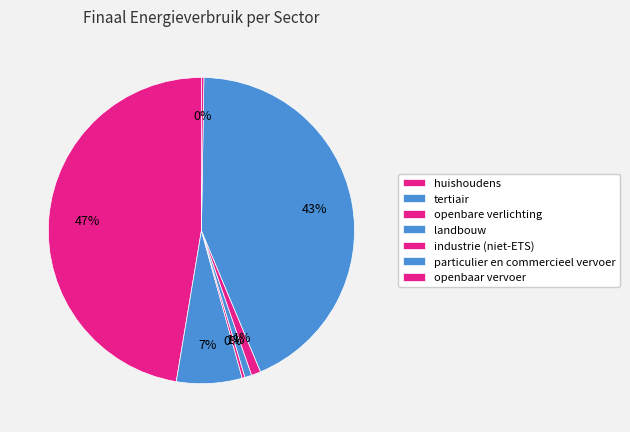

Which category has the smallest portion of the pie?

openbaar vervoer